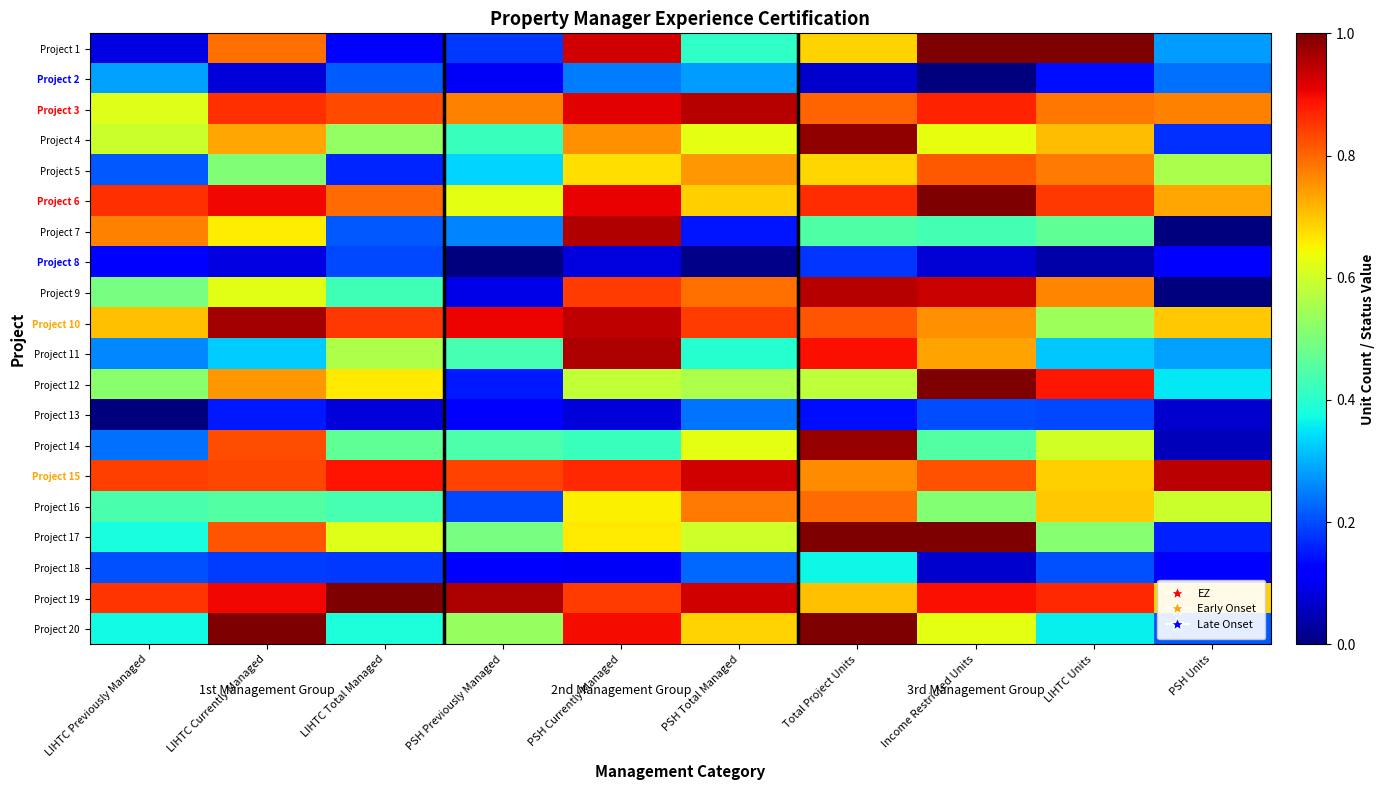

Reading left to right, list all the values displayed in this chart.

Project 1: LIHTC Previously Managed=0.1	LIHTC Currently Managed=0.8	LIHTC Total Managed=0.1	PSH Previously Managed=0.2	PSH Currently Managed=0.9	PSH Total Managed=0.4	Total Project Units=0.7	Income Restricted Units=1.0	LIHTC Units=1.0	PSH Units=0.3
Project 2: LIHTC Previously Managed=0.3	LIHTC Currently Managed=0.1	LIHTC Total Managed=0.2	PSH Previously Managed=0.1	PSH Currently Managed=0.2	PSH Total Managed=0.3	Total Project Units=0.1	Income Restricted Units=0.0	LIHTC Units=0.1	PSH Units=0.2
Project 3: LIHTC Previously Managed=0.6	LIHTC Currently Managed=0.9	LIHTC Total Managed=0.8	PSH Previously Managed=0.8	PSH Currently Managed=0.9	PSH Total Managed=1.0	Total Project Units=0.8	Income Restricted Units=0.9	LIHTC Units=0.8	PSH Units=0.8
Project 4: LIHTC Previously Managed=0.6	LIHTC Currently Managed=0.7	LIHTC Total Managed=0.5	PSH Previously Managed=0.4	PSH Currently Managed=0.8	PSH Total Managed=0.6	Total Project Units=1.0	Income Restricted Units=0.6	LIHTC Units=0.7	PSH Units=0.2
Project 5: LIHTC Previously Managed=0.2	LIHTC Currently Managed=0.5	LIHTC Total Managed=0.2	PSH Previously Managed=0.3	PSH Currently Managed=0.7	PSH Total Managed=0.7	Total Project Units=0.7	Income Restricted Units=0.8	LIHTC Units=0.8	PSH Units=0.6
Project 6: LIHTC Previously Managed=0.9	LIHTC Currently Managed=0.9	LIHTC Total Managed=0.8	PSH Previously Managed=0.6	PSH Currently Managed=0.9	PSH Total Managed=0.7	Total Project Units=0.9	Income Restricted Units=1.0	LIHTC Units=0.8	PSH Units=0.7
Project 7: LIHTC Previously Managed=0.8	LIHTC Currently Managed=0.7	LIHTC Total Managed=0.2	PSH Previously Managed=0.3	PSH Currently Managed=1.0	PSH Total Managed=0.1	Total Project Units=0.4	Income Restricted Units=0.4	LIHTC Units=0.5	PSH Units=0.0
Project 8: LIHTC Previously Managed=0.1	LIHTC Currently Managed=0.1	LIHTC Total Managed=0.2	PSH Previously Managed=0.0	PSH Currently Managed=0.1	PSH Total Managed=0.0	Total Project Units=0.2	Income Restricted Units=0.1	LIHTC Units=0.0	PSH Units=0.1
Project 9: LIHTC Previously Managed=0.5	LIHTC Currently Managed=0.6	LIHTC Total Managed=0.4	PSH Previously Managed=0.1	PSH Currently Managed=0.8	PSH Total Managed=0.8	Total Project Units=1.0	Income Restricted Units=0.9	LIHTC Units=0.8	PSH Units=0.0
Project 10: LIHTC Previously Managed=0.7	LIHTC Currently Managed=1.0	LIHTC Total Managed=0.8	PSH Previously Managed=0.9	PSH Currently Managed=0.9	PSH Total Managed=0.8	Total Project Units=0.8	Income Restricted Units=0.8	LIHTC Units=0.5	PSH Units=0.7
Project 11: LIHTC Previously Managed=0.3	LIHTC Currently Managed=0.3	LIHTC Total Managed=0.6	PSH Previously Managed=0.4	PSH Currently Managed=1.0	PSH Total Managed=0.4	Total Project Units=0.9	Income Restricted Units=0.7	LIHTC Units=0.3	PSH Units=0.3
Project 12: LIHTC Previously Managed=0.5	LIHTC Currently Managed=0.7	LIHTC Total Managed=0.7	PSH Previously Managed=0.2	PSH Currently Managed=0.6	PSH Total Managed=0.6	Total Project Units=0.6	Income Restricted Units=1.0	LIHTC Units=0.9	PSH Units=0.4
Project 13: LIHTC Previously Managed=0.0	LIHTC Currently Managed=0.1	LIHTC Total Managed=0.1	PSH Previously Managed=0.1	PSH Currently Managed=0.1	PSH Total Managed=0.2	Total Project Units=0.1	Income Restricted Units=0.2	LIHTC Units=0.2	PSH Units=0.1
Project 14: LIHTC Previously Managed=0.2	LIHTC Currently Managed=0.8	LIHTC Total Managed=0.5	PSH Previously Managed=0.4	PSH Currently Managed=0.4	PSH Total Managed=0.6	Total Project Units=1.0	Income Restricted Units=0.5	LIHTC Units=0.6	PSH Units=0.1
Project 15: LIHTC Previously Managed=0.8	LIHTC Currently Managed=0.8	LIHTC Total Managed=0.9	PSH Previously Managed=0.8	PSH Currently Managed=0.9	PSH Total Managed=0.9	Total Project Units=0.8	Income Restricted Units=0.8	LIHTC Units=0.7	PSH Units=0.9
Project 16: LIHTC Previously Managed=0.4	LIHTC Currently Managed=0.5	LIHTC Total Managed=0.4	PSH Previously Managed=0.2	PSH Currently Managed=0.7	PSH Total Managed=0.8	Total Project Units=0.8	Income Restricted Units=0.5	LIHTC Units=0.7	PSH Units=0.6
Project 17: LIHTC Previously Managed=0.4	LIHTC Currently Managed=0.8	LIHTC Total Managed=0.6	PSH Previously Managed=0.5	PSH Currently Managed=0.7	PSH Total Managed=0.6	Total Project Units=1.0	Income Restricted Units=1.0	LIHTC Units=0.5	PSH Units=0.2
Project 18: LIHTC Previously Managed=0.2	LIHTC Currently Managed=0.2	LIHTC Total Managed=0.2	PSH Previously Managed=0.1	PSH Currently Managed=0.1	PSH Total Managed=0.2	Total Project Units=0.4	Income Restricted Units=0.1	LIHTC Units=0.2	PSH Units=0.1
Project 19: LIHTC Previously Managed=0.9	LIHTC Currently Managed=0.9	LIHTC Total Managed=1.0	PSH Previously Managed=1.0	PSH Currently Managed=0.8	PSH Total Managed=0.9	Total Project Units=0.7	Income Restricted Units=0.9	LIHTC Units=0.9	PSH Units=0.7
Project 20: LIHTC Previously Managed=0.4	LIHTC Currently Managed=1.0	LIHTC Total Managed=0.4	PSH Previously Managed=0.5	PSH Currently Managed=0.9	PSH Total Managed=0.7	Total Project Units=1.0	Income Restricted Units=0.6	LIHTC Units=0.4	PSH Units=0.2